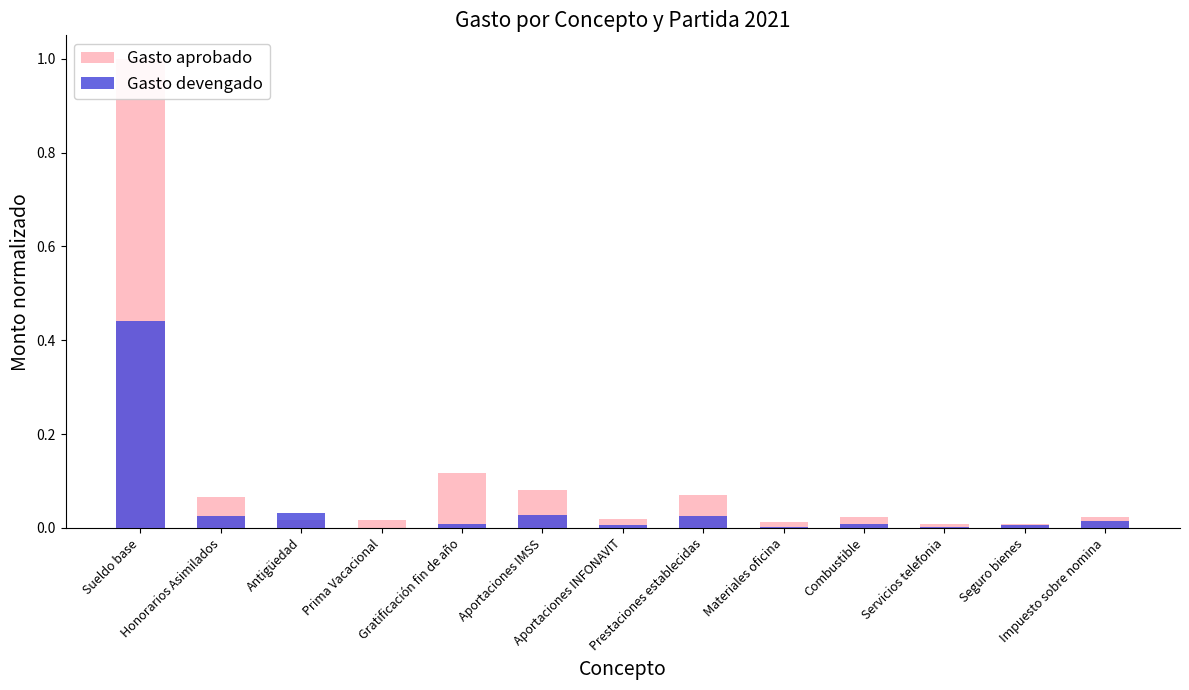

At which label does Gasto devengado reach its minimum?

Prima Vacacional